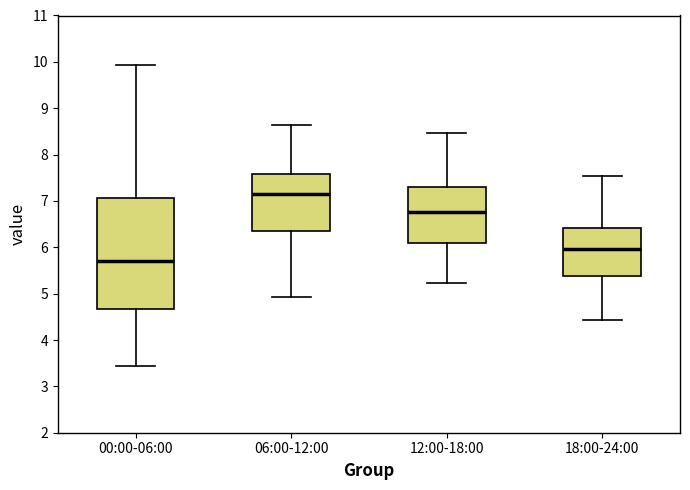

Reading left to right, transcribe this box plot: for each box, give where its median line is, the range the box spans, and where its two whiskers end, as read against the y-axis. The values are not printed on the chart, so give them approximately, as read against the axis.

00:00-06:00: median 5.7, box 4.7 to 7.1, whiskers 3.4 to 9.9
06:00-12:00: median 7.2, box 6.4 to 7.6, whiskers 4.9 to 8.6
12:00-18:00: median 6.8, box 6.1 to 7.3, whiskers 5.2 to 8.5
18:00-24:00: median 6.0, box 5.4 to 6.4, whiskers 4.4 to 7.5